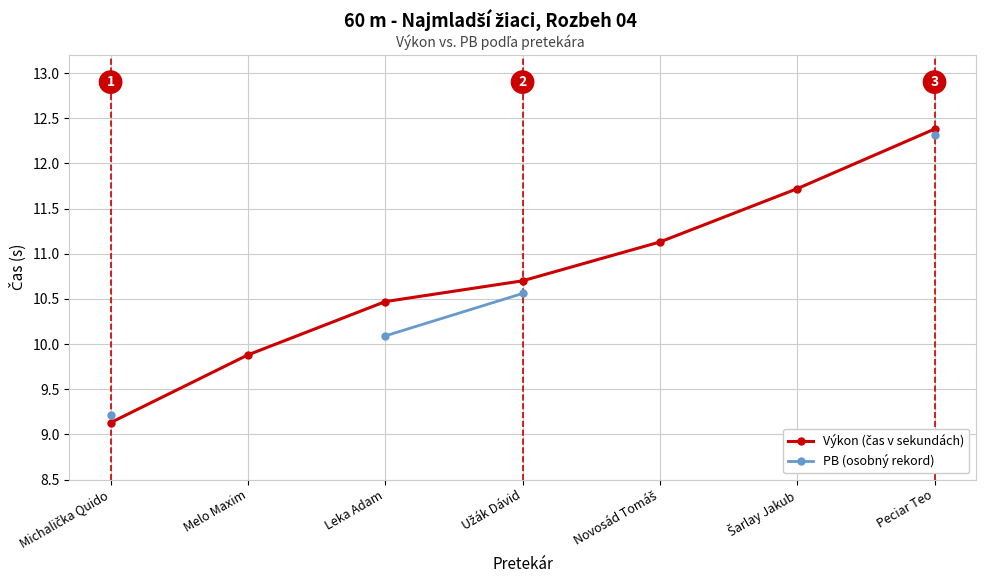

True or false: PB (osobný rekord) and Výkon (čas v sekundách) intersect in this chart.

False